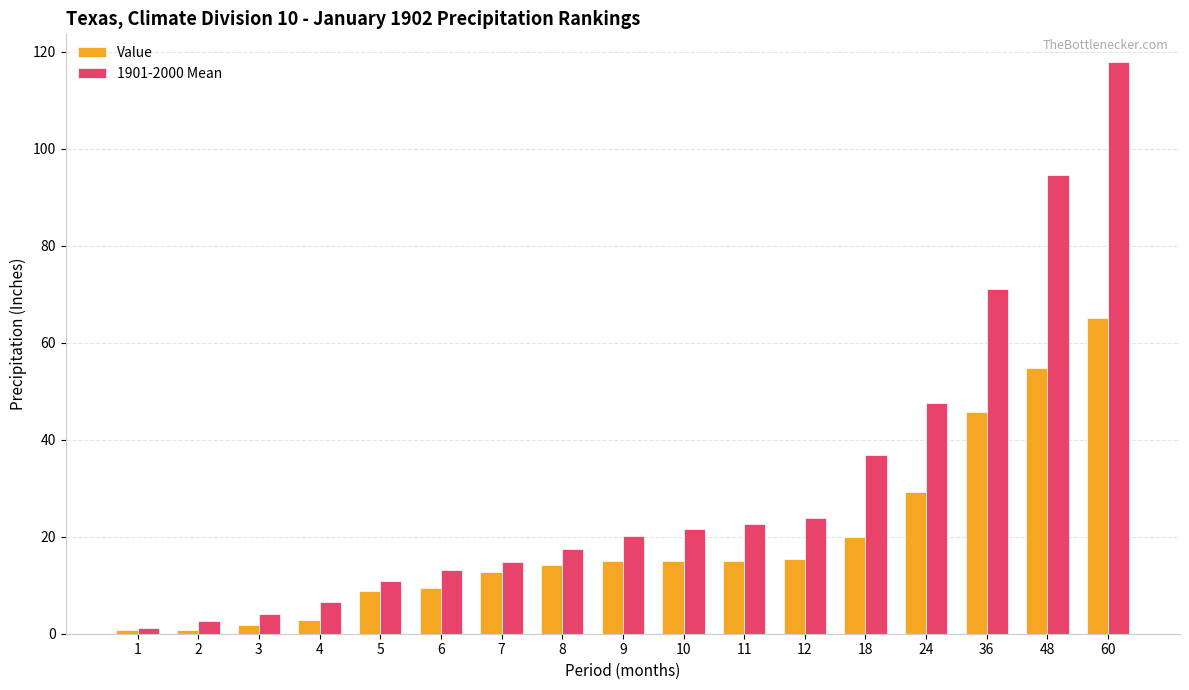

Which series changed the most between 8 and 60?

1901-2000 Mean